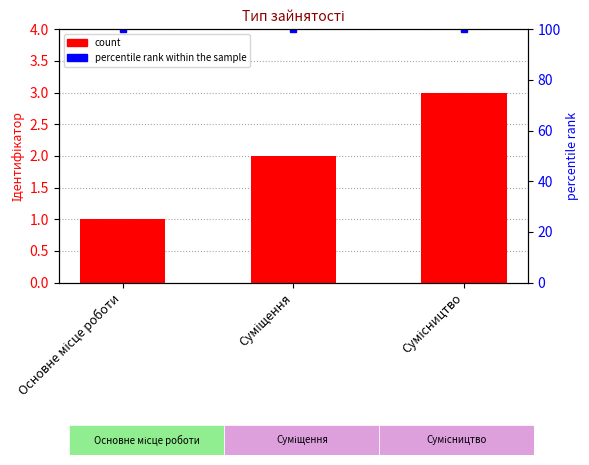

At which category does the chart reach its peak across all series?

Сумісництво